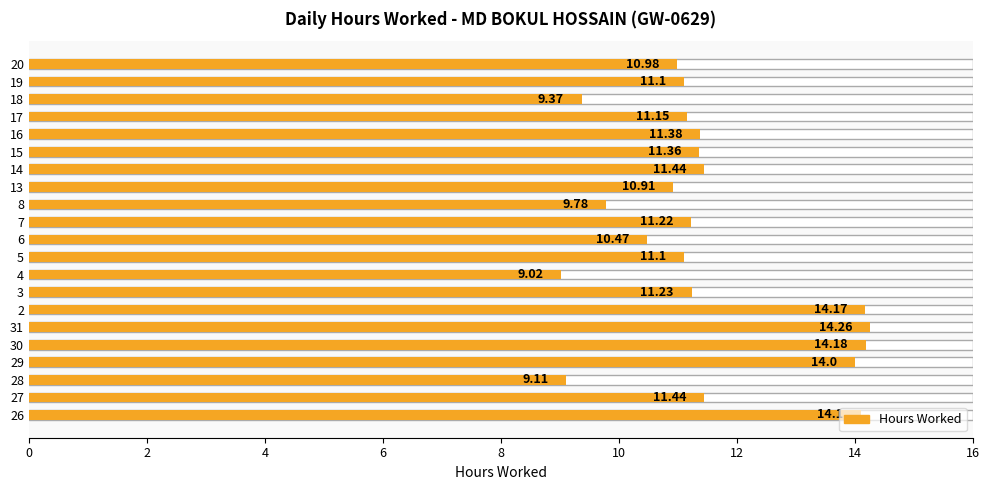

The value at 31 is 23.6. True or false?

False